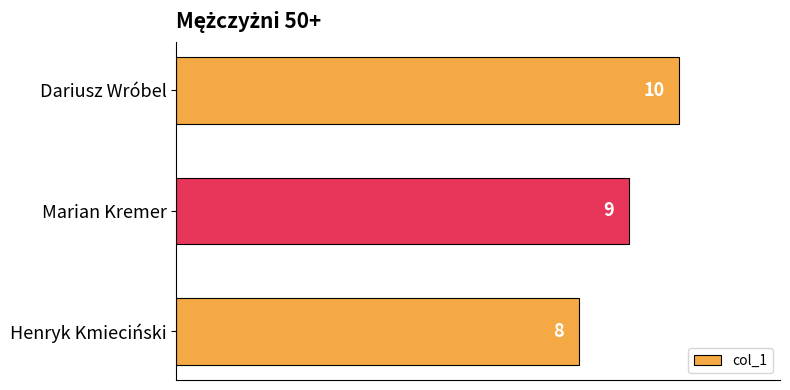

At which label is the value closest to 9?

Marian Kremer